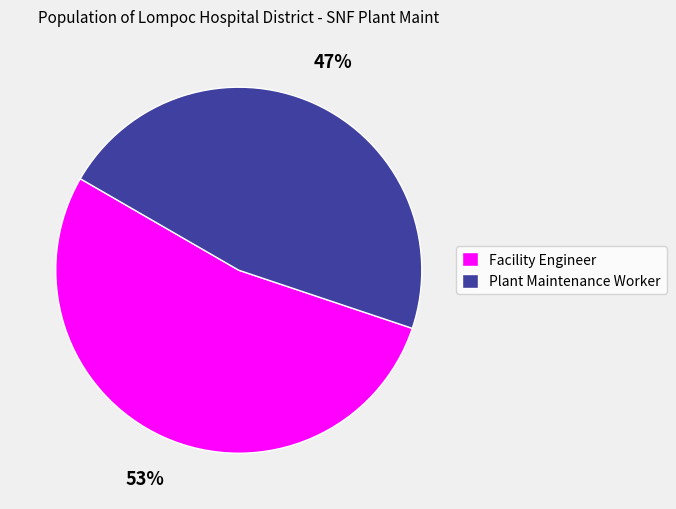

To the nearest percent, what percentage of the pie is Plant Maintenance Worker?

47%